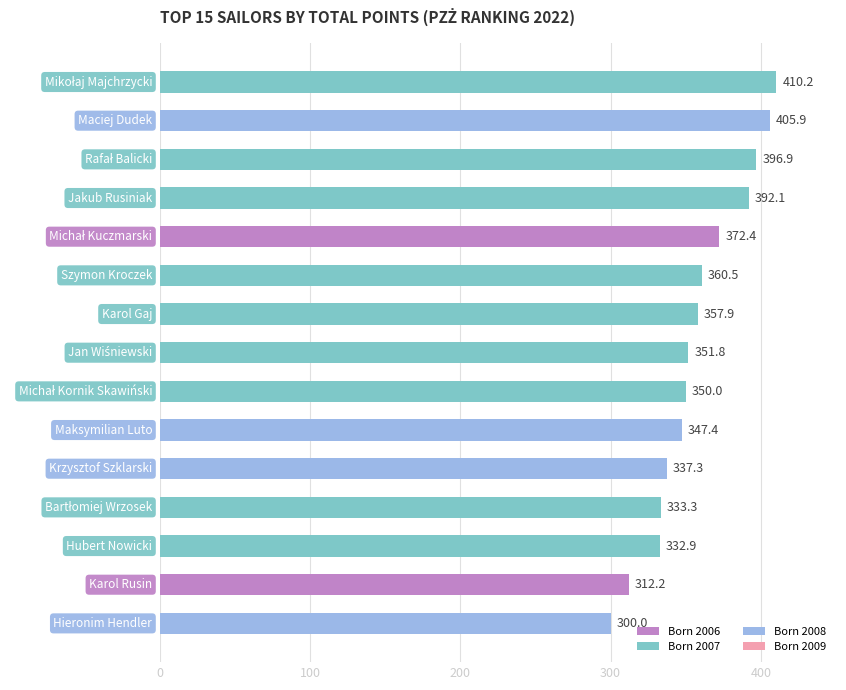

Are the bars grouped side by side (vs. stacked)?

No